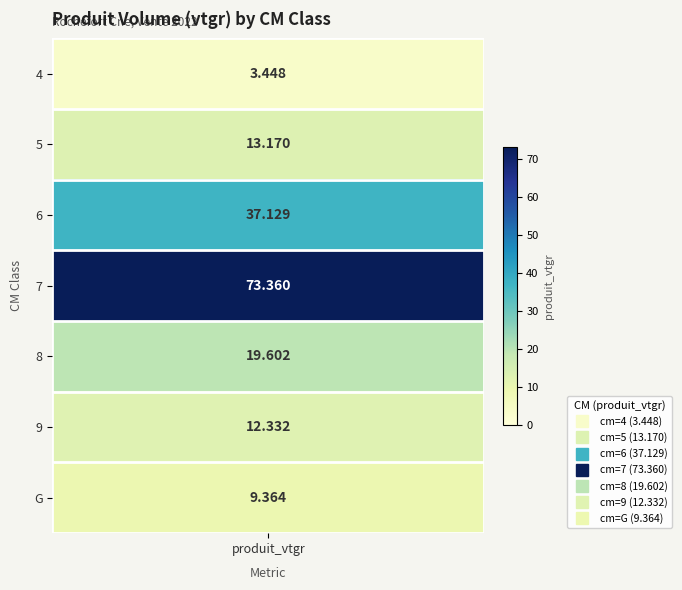

How many series are shown in this chart?

7